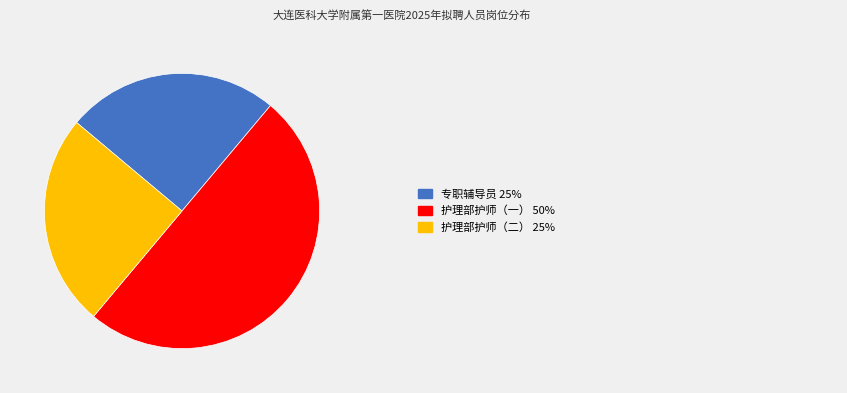

Rank the categories by value from highest to lowest.

护理部护师（一）, 专职辅导员, 护理部护师（二）